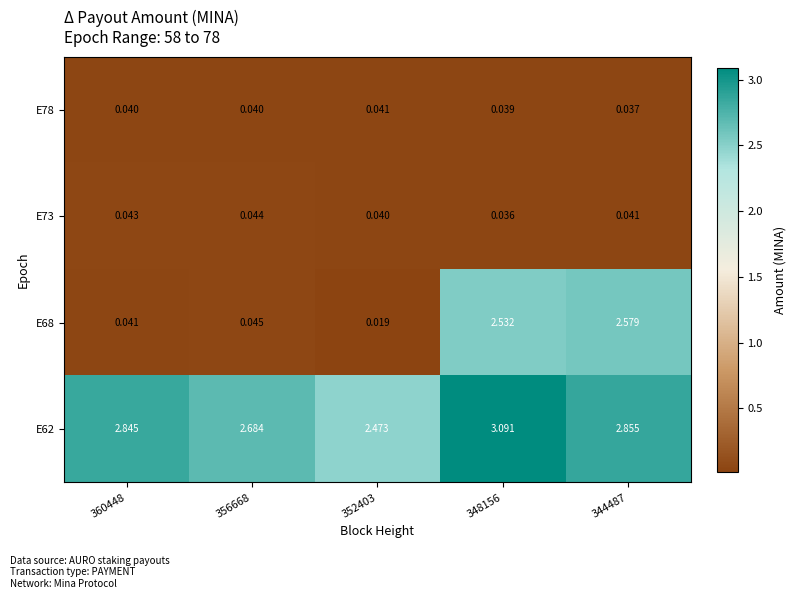

Is the value of E68 at 344487 greater than the value of E62 at 356668?

No